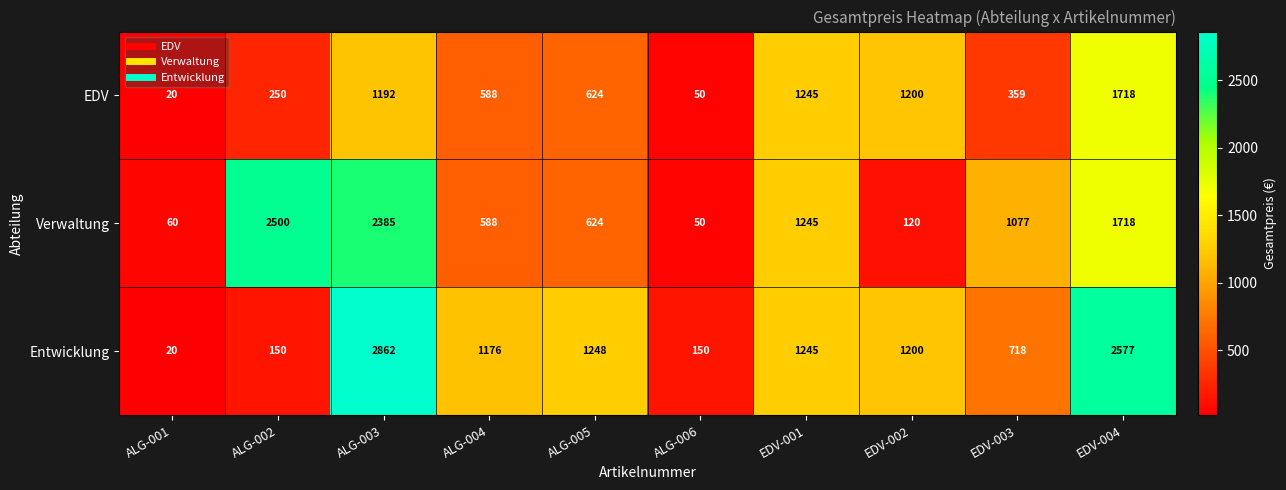

Reading right to left, extract all data points from this chart.

EDV: EDV-004=1718	EDV-003=359	EDV-002=1200	EDV-001=1245	ALG-006=50	ALG-005=624	ALG-004=588	ALG-003=1192	ALG-002=250	ALG-001=20
Verwaltung: EDV-004=1718	EDV-003=1077	EDV-002=120	EDV-001=1245	ALG-006=50	ALG-005=624	ALG-004=588	ALG-003=2385	ALG-002=2500	ALG-001=60
Entwicklung: EDV-004=2577	EDV-003=718	EDV-002=1200	EDV-001=1245	ALG-006=150	ALG-005=1248	ALG-004=1176	ALG-003=2862	ALG-002=150	ALG-001=20